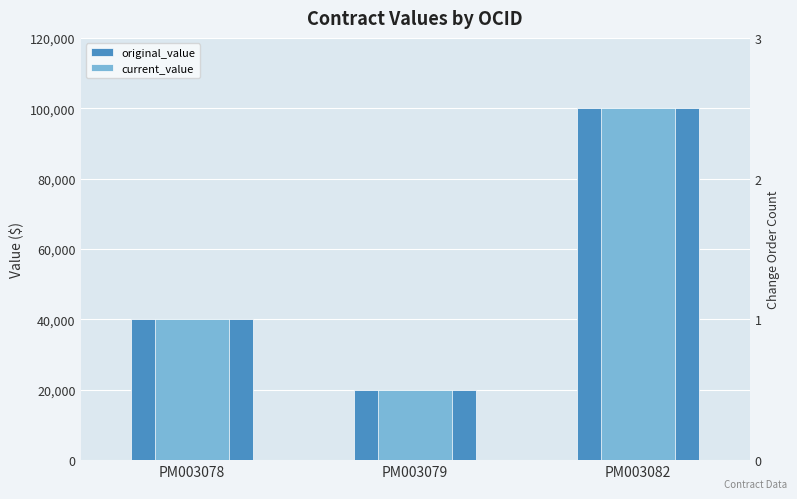

Which label corresponds to the smallest value in the chart?

PM003079